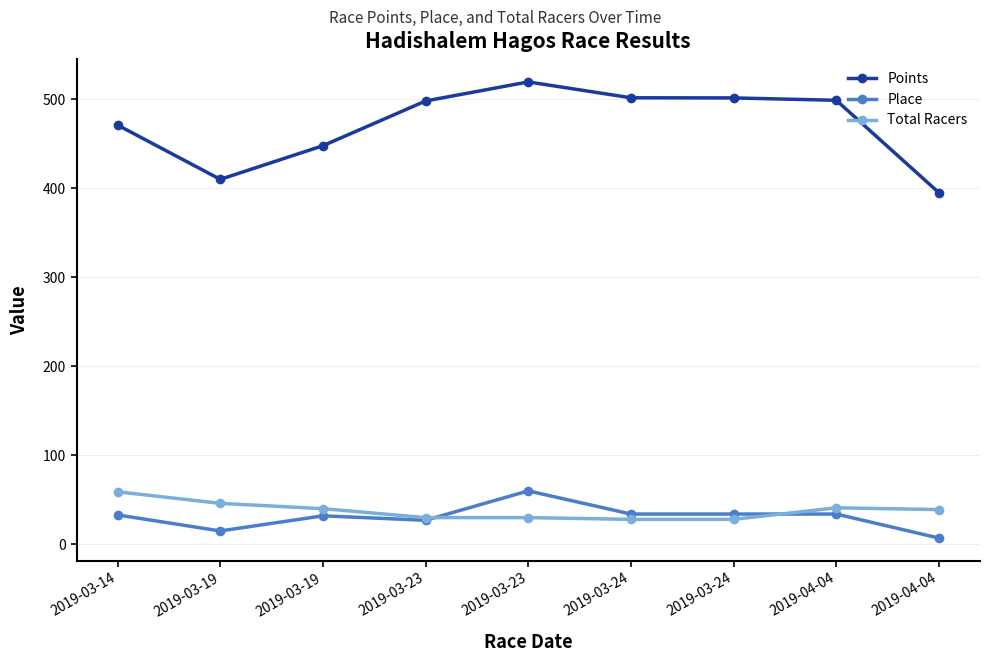

Which has a higher value, 2019-03-23 or 2019-03-24?

2019-03-23